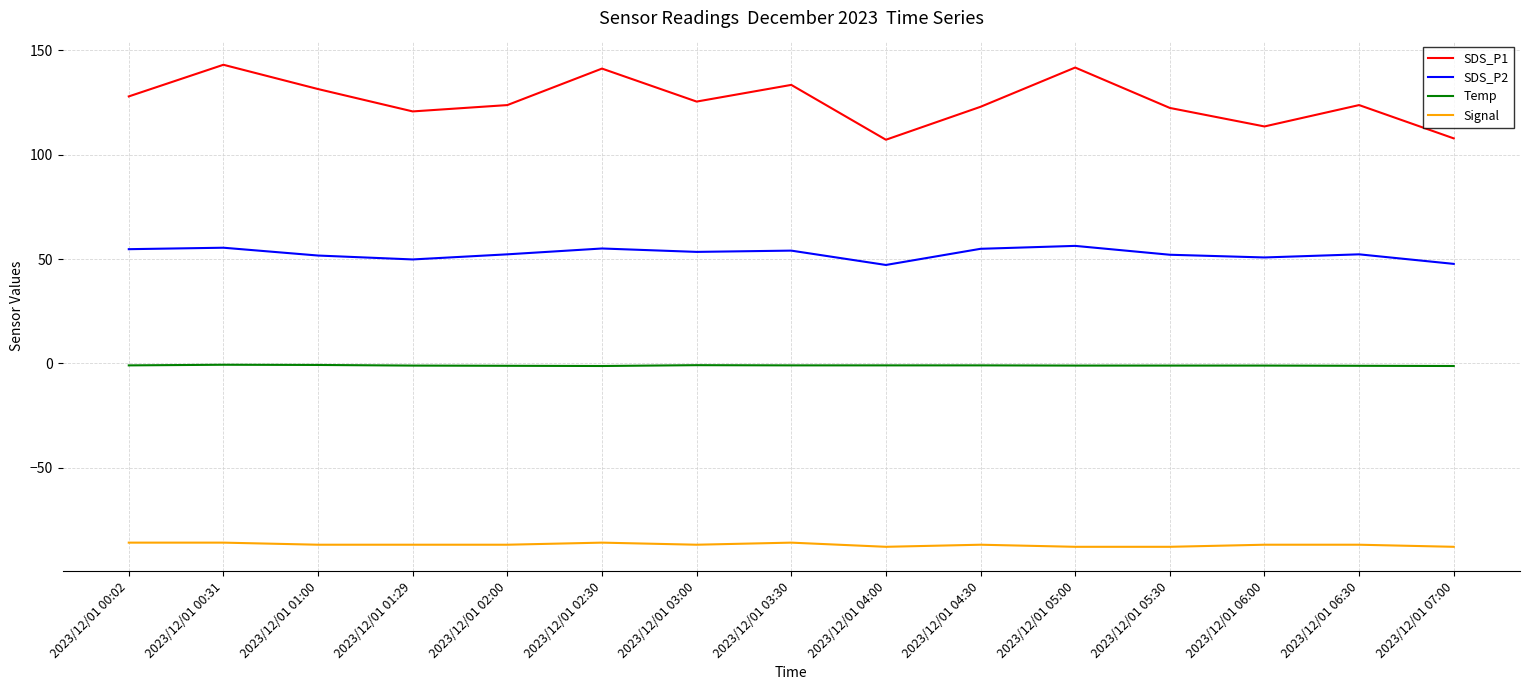

Rank the series by their average value, from lowest to highest.

Signal, Temp, SDS_P2, SDS_P1